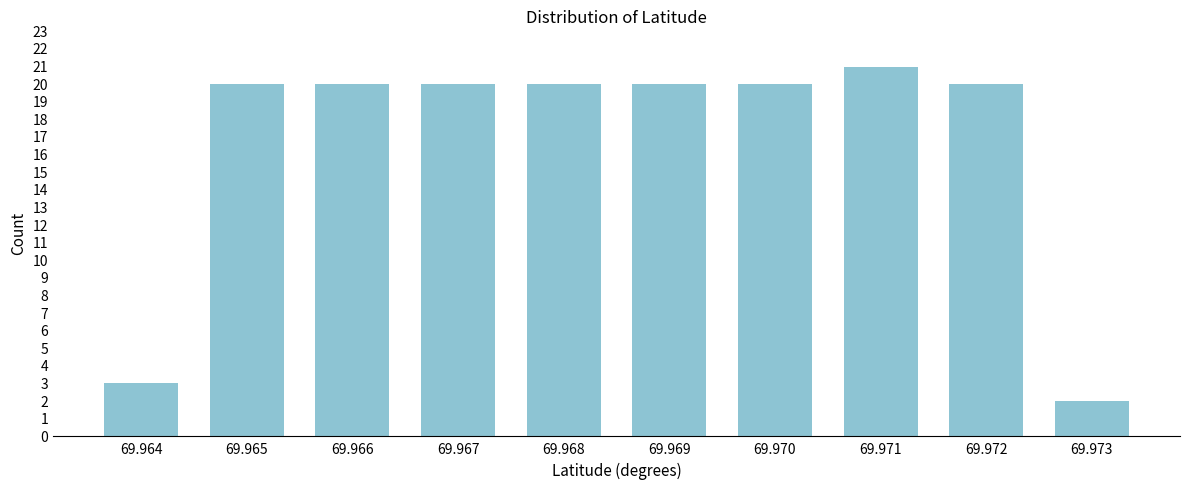

Reading left to right, list all the values displayed in this chart.

3	20	20	20	20	20	20	21	20	2